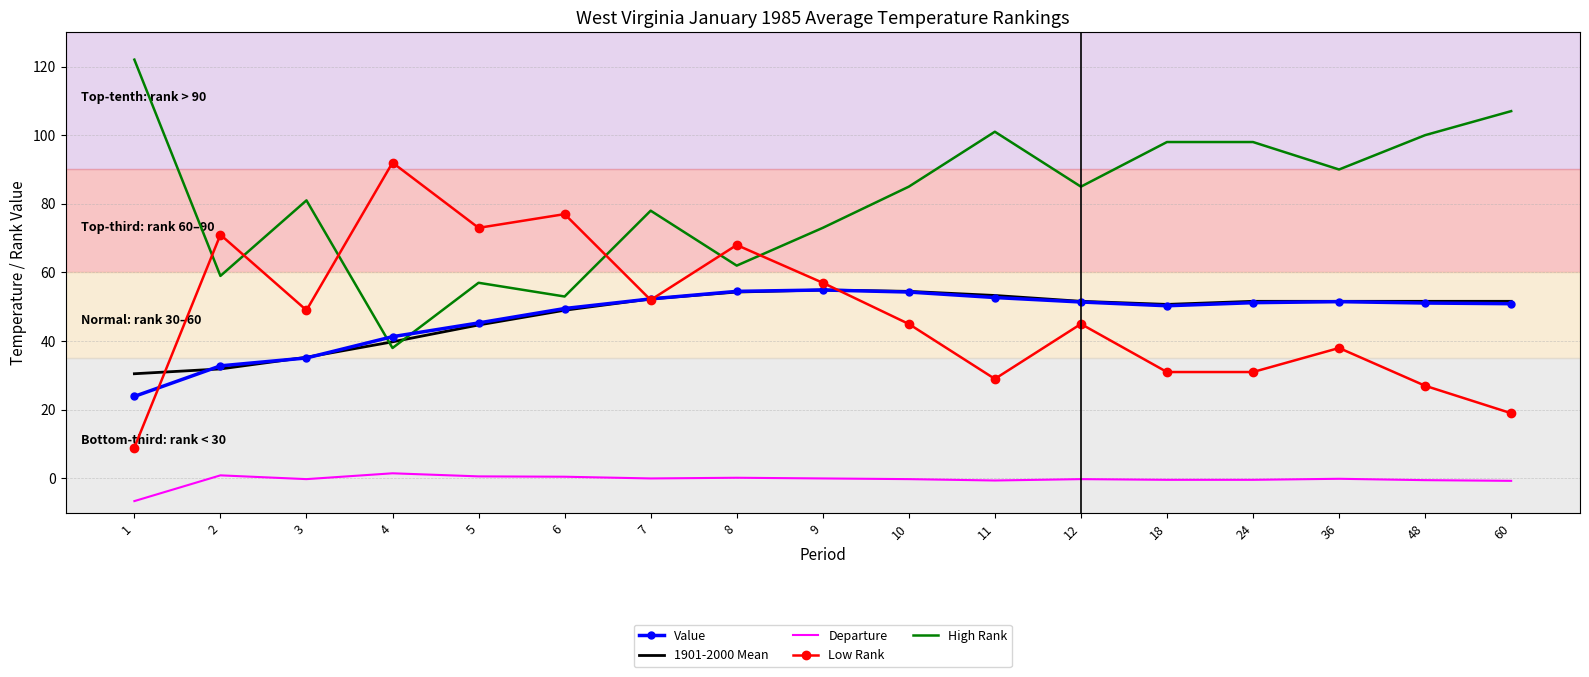

What is the minimum value shown in the chart?

-6.6